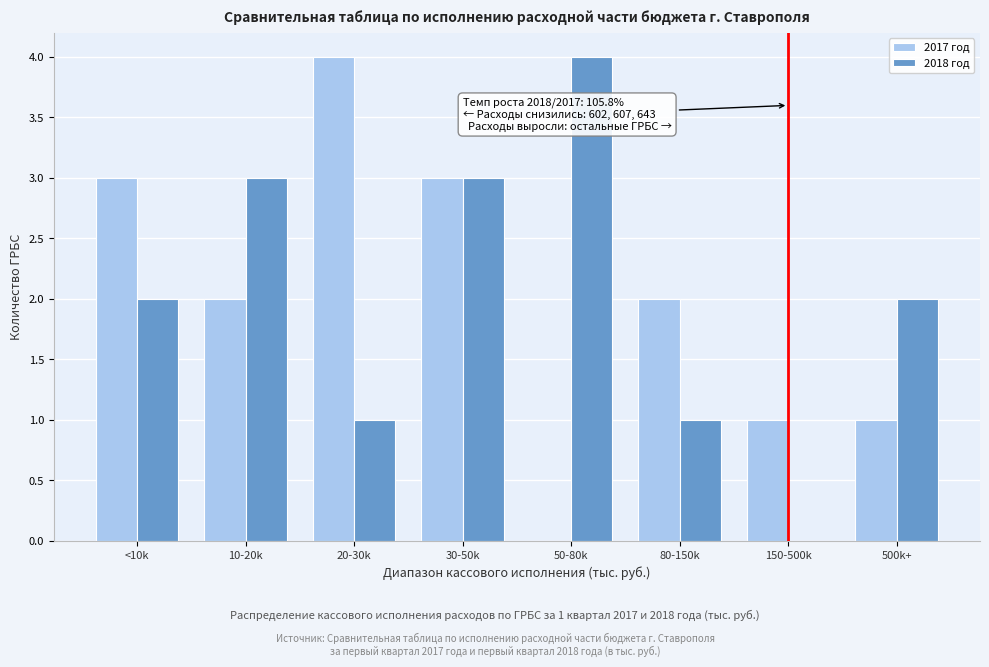

Reading right to left, extract all data points from this chart.

2017 год: 500k+=1	150-500k=1	80-150k=2	50-80k=0	30-50k=3	20-30k=4	10-20k=2	<10k=3
2018 год: 500k+=2	150-500k=0	80-150k=1	50-80k=4	30-50k=3	20-30k=1	10-20k=3	<10k=2